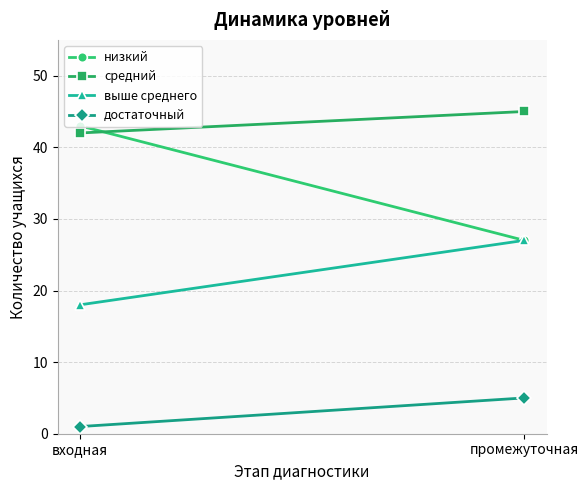

Which series has the largest total across all categories?

средний